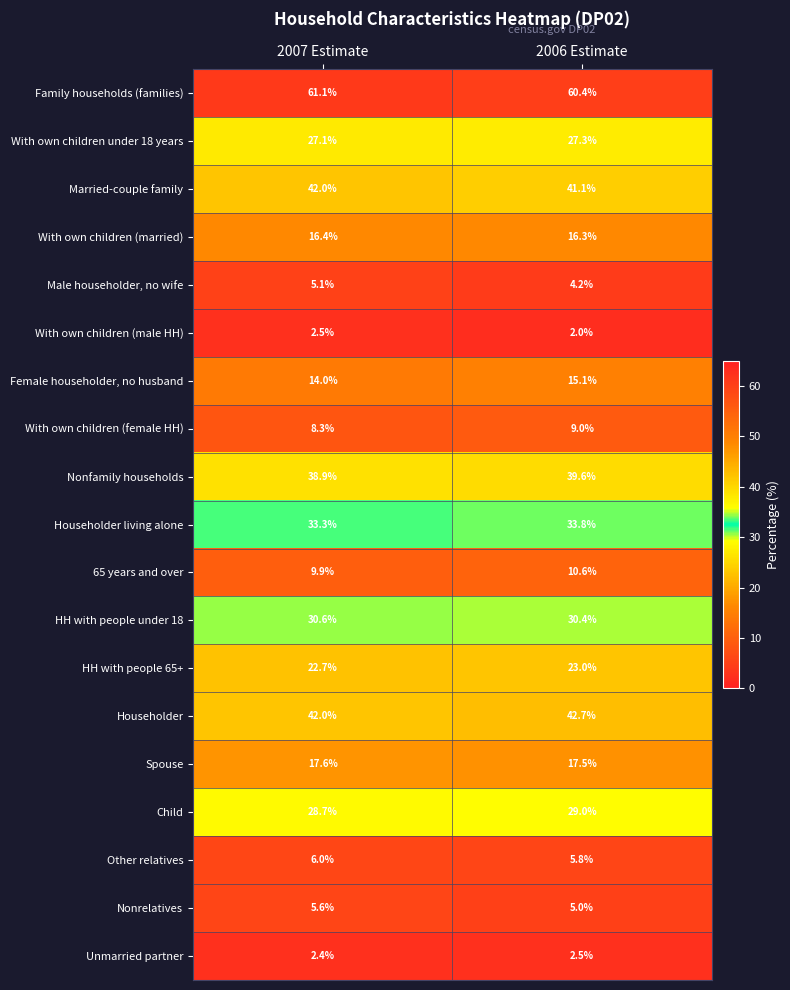

At which category does the chart reach its minimum across all series?

2006 Estimate